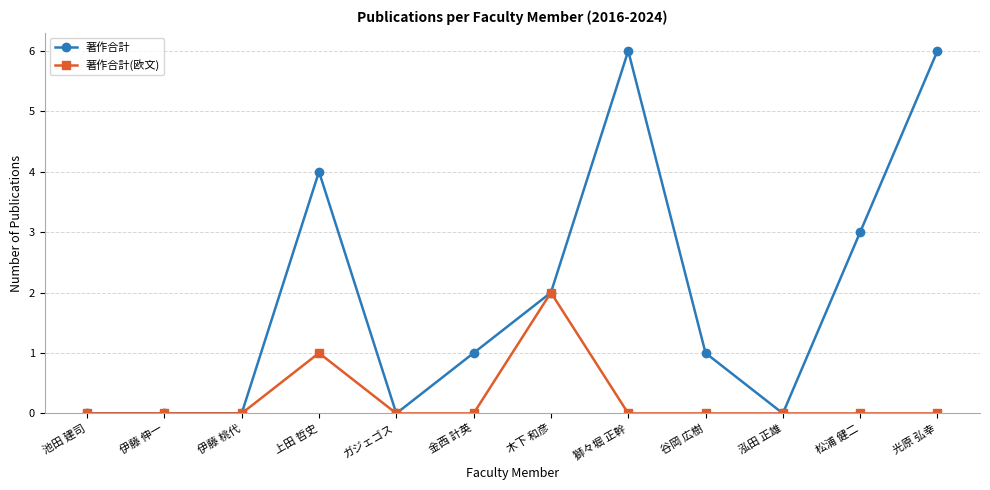

True or false: 著作合計 has more than 0 interior local peaks.

True